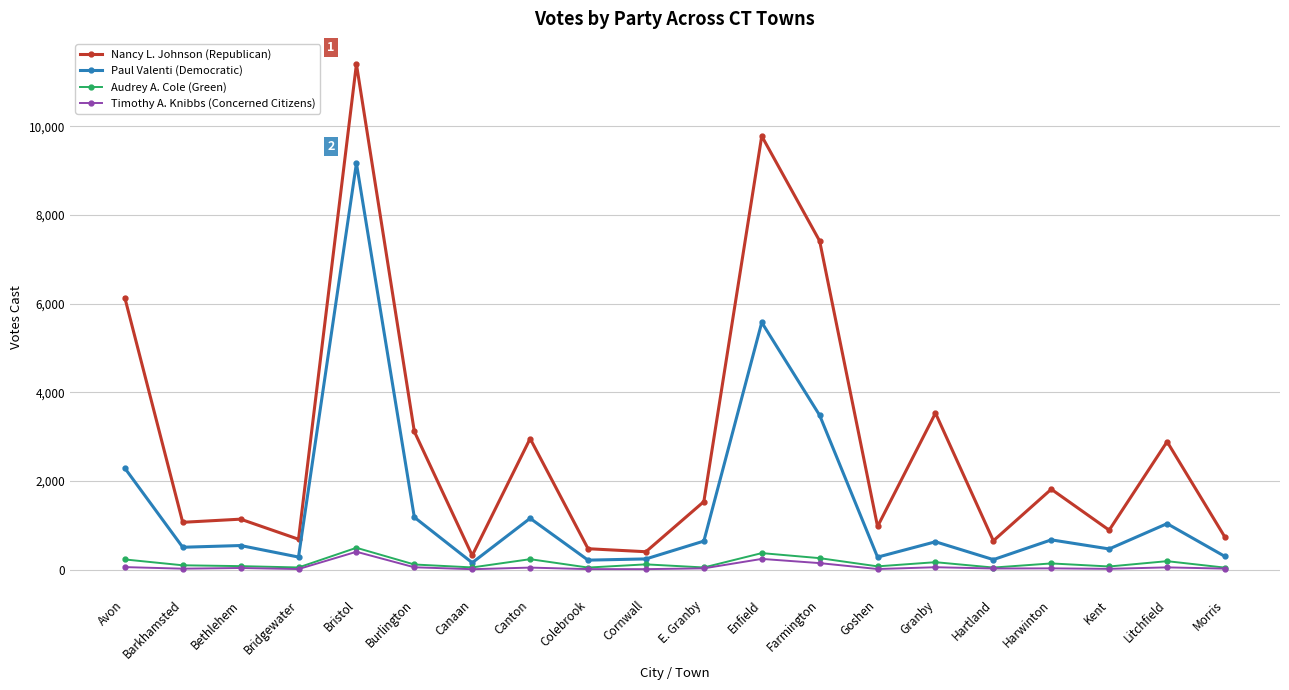

What is the difference between the highest and lowest values at Kent?

873